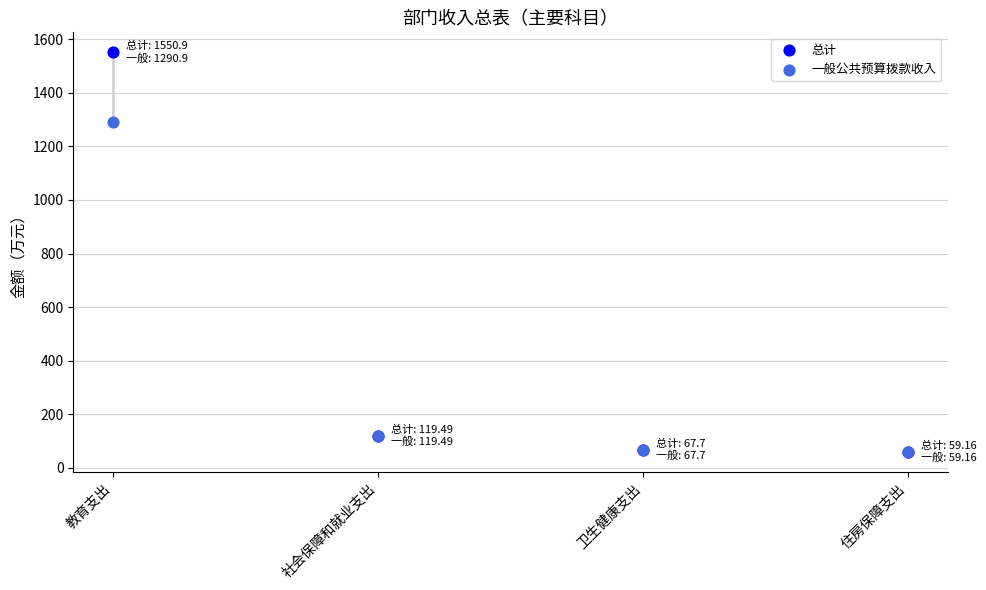

What are all the series names shown in the legend?

总计, 一般公共预算拨款收入